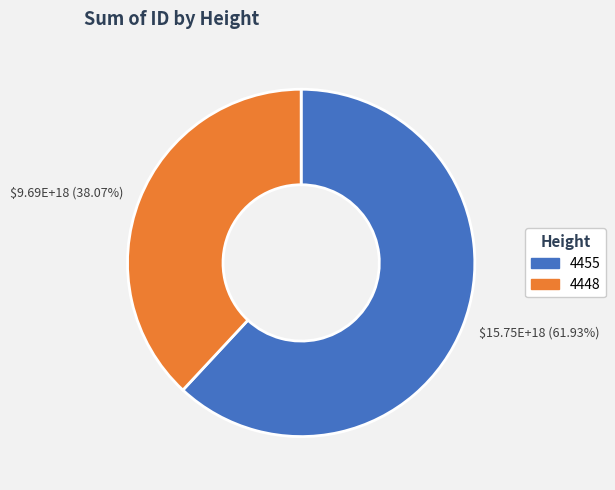

Which category has the smallest portion of the pie?

$9.69E+18 (38.07%)